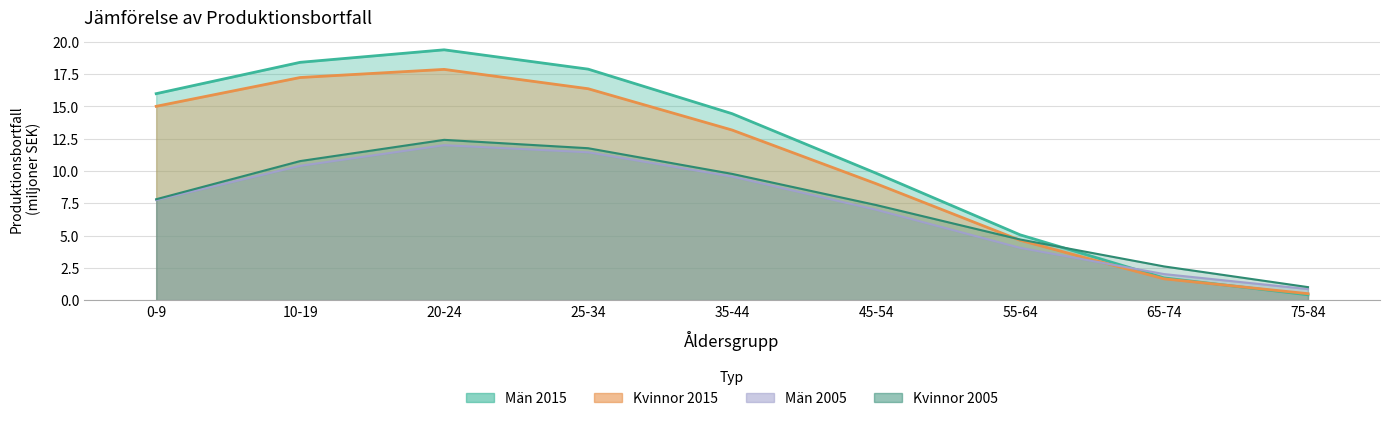

What are all the series names shown in the legend?

Män 2005, Kvinnor 2005, Män 2015, Kvinnor 2015